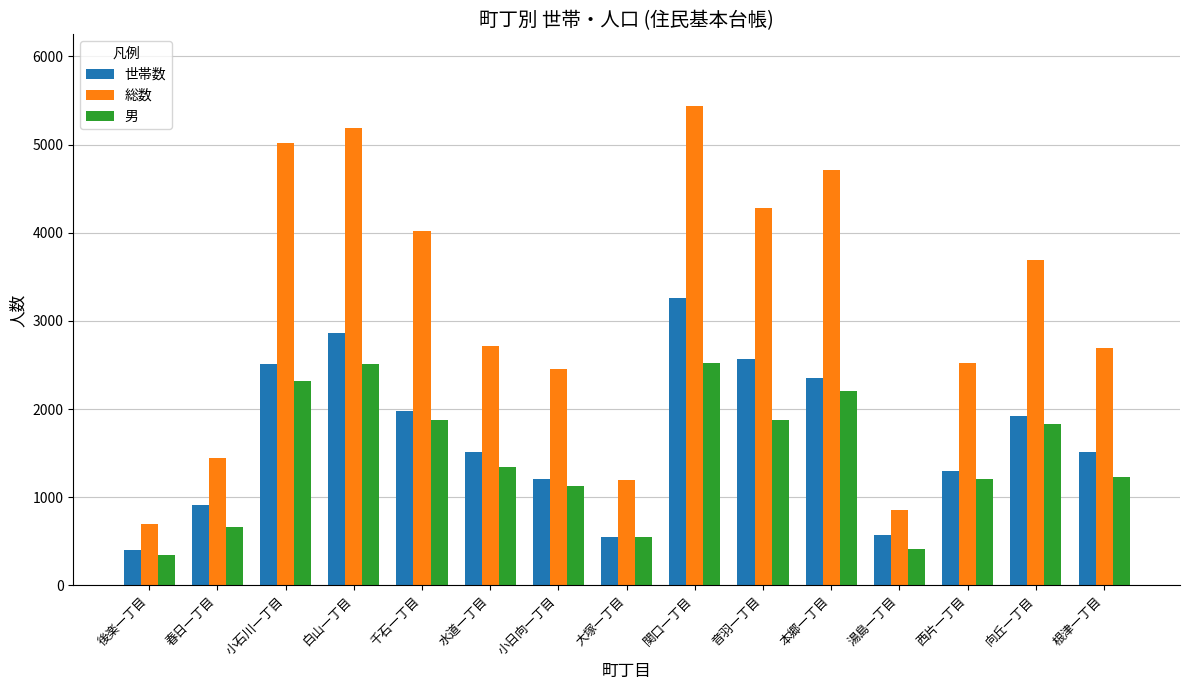

What is the sum of the 世帯数 values at 小石川一丁目 and 春日一丁目?

3418